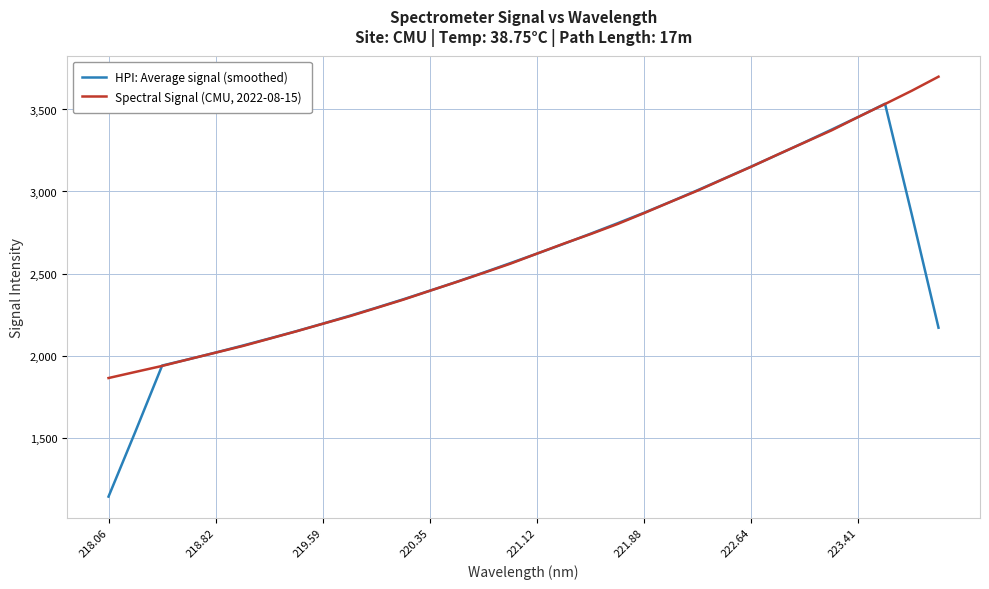

Which series has the widest spread of values?

HPI: Average signal (smoothed)